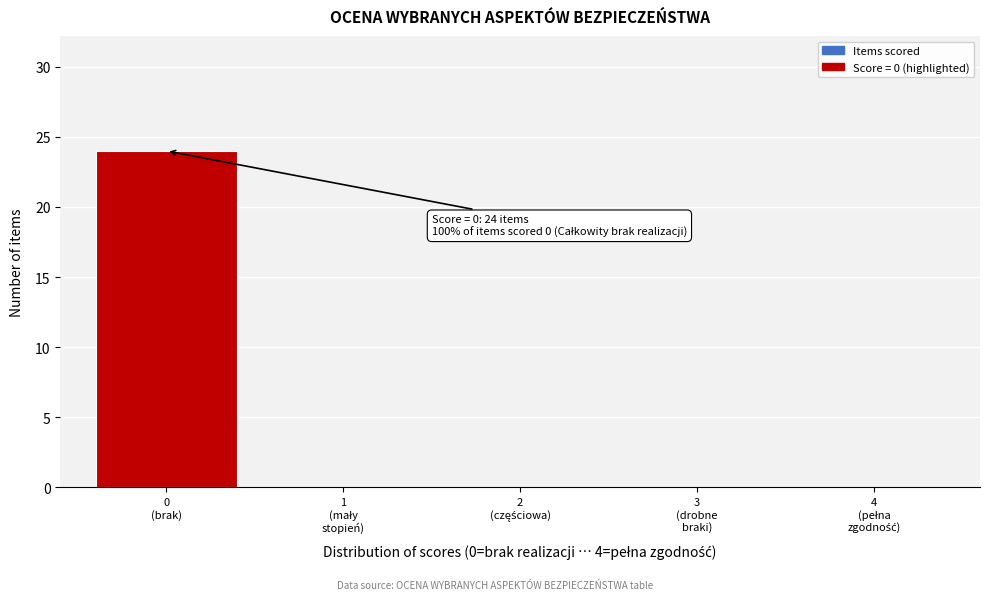

What is the sum of all values?

24